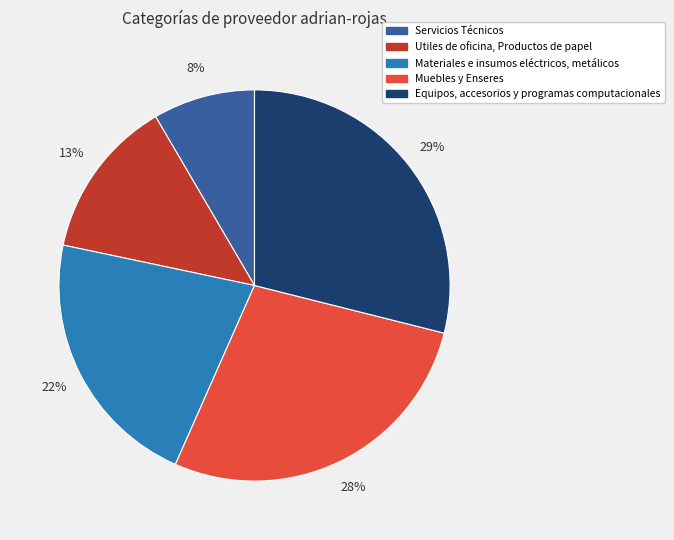

Is the sum of Equipos, accesorios y programas computacionales and Muebles y Enseres greater than half?

Yes